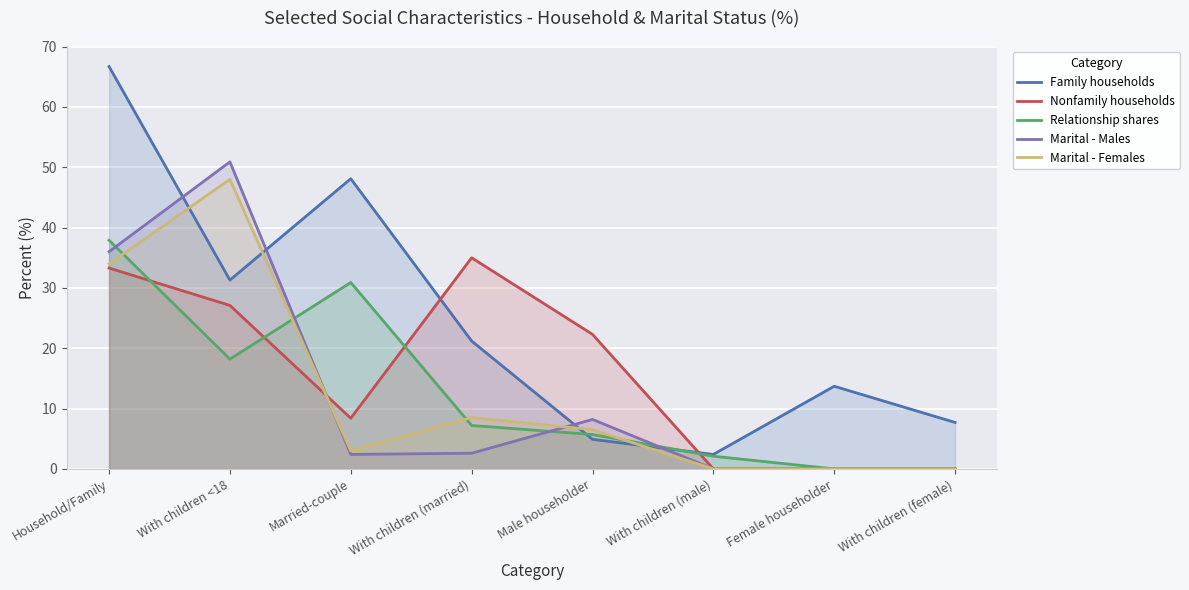

What is the value of the Family households point at the 4th from the left?

21.2